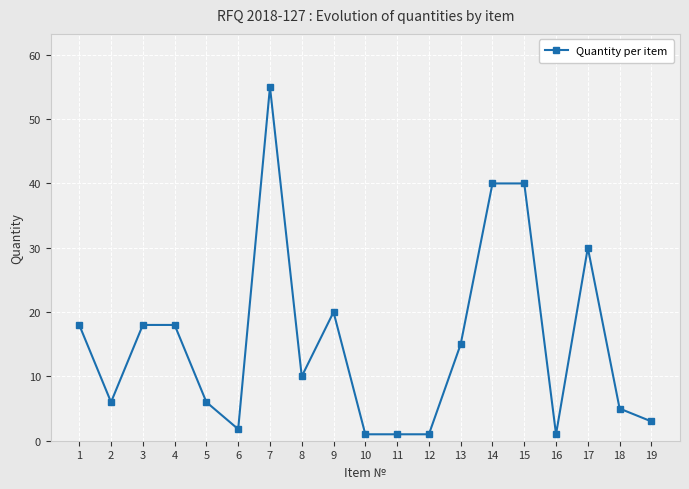

Is it true that the value at 7 is 55.0?

True